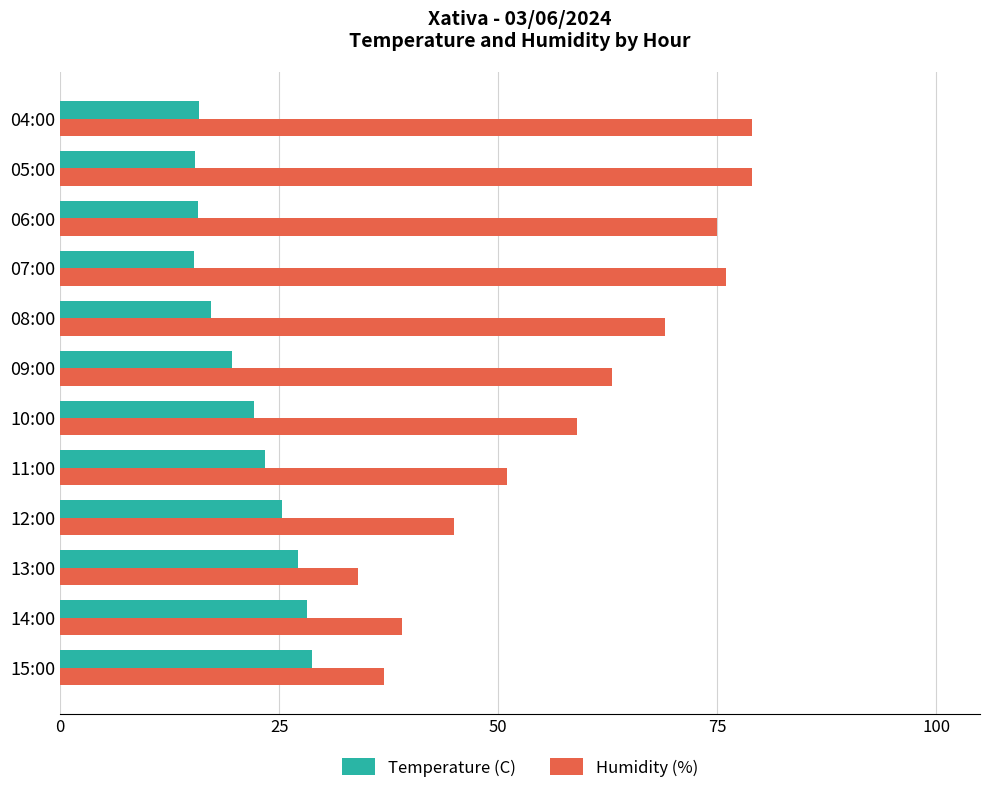

Is the value of Temperature (C) at 10:00 greater than the value of Humidity (%) at 06:00?

No